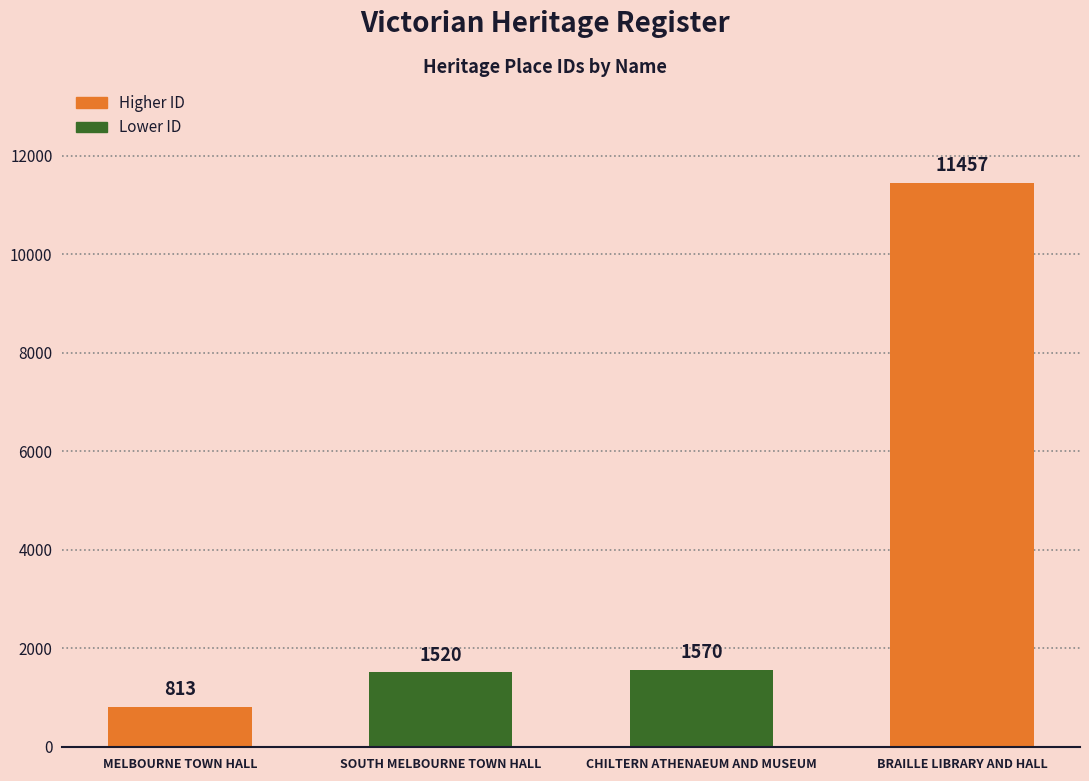

Where is the data nearest to the value 6135?

CHILTERN ATHENAEUM AND MUSEUM